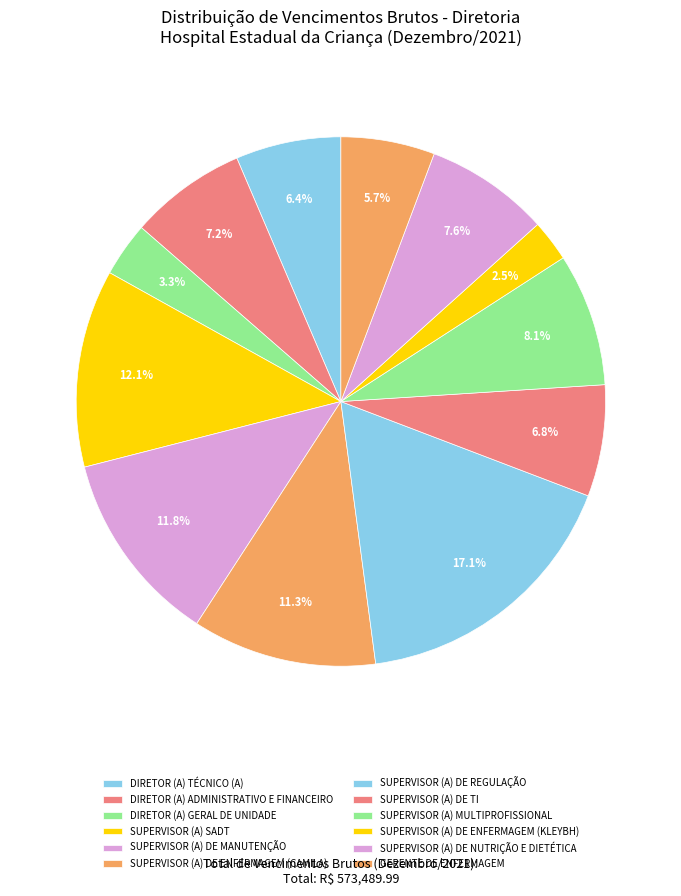

How many segments does this pie chart have?

12